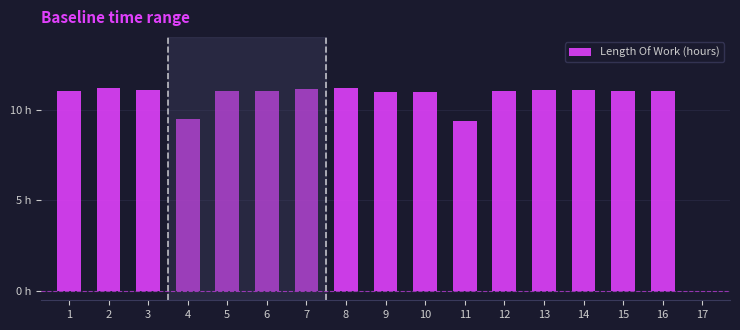

Are the bars horizontal?

No